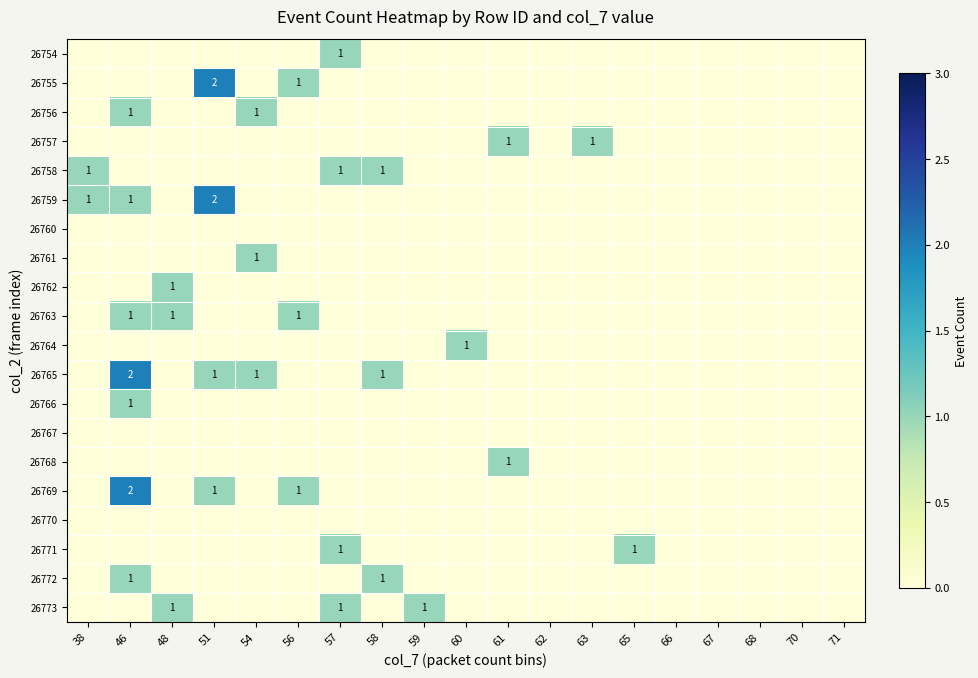

Rank the series by their maximum value, from highest to lowest.

26755, 26759, 26765, 26769, 26754, 26756, 26757, 26758, 26761, 26762, 26763, 26764, 26766, 26768, 26771, 26772, 26773, 26760, 26767, 26770